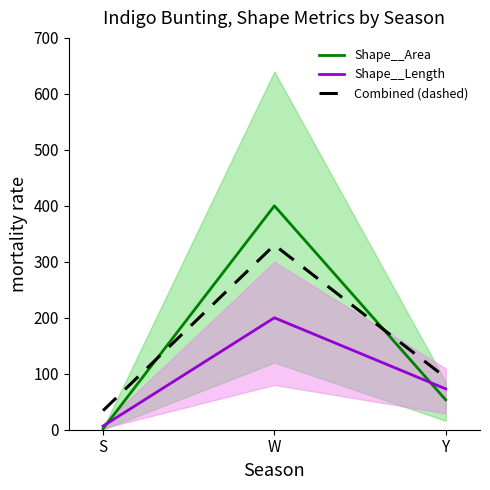

Read the Shape__Length value at S.

6.6